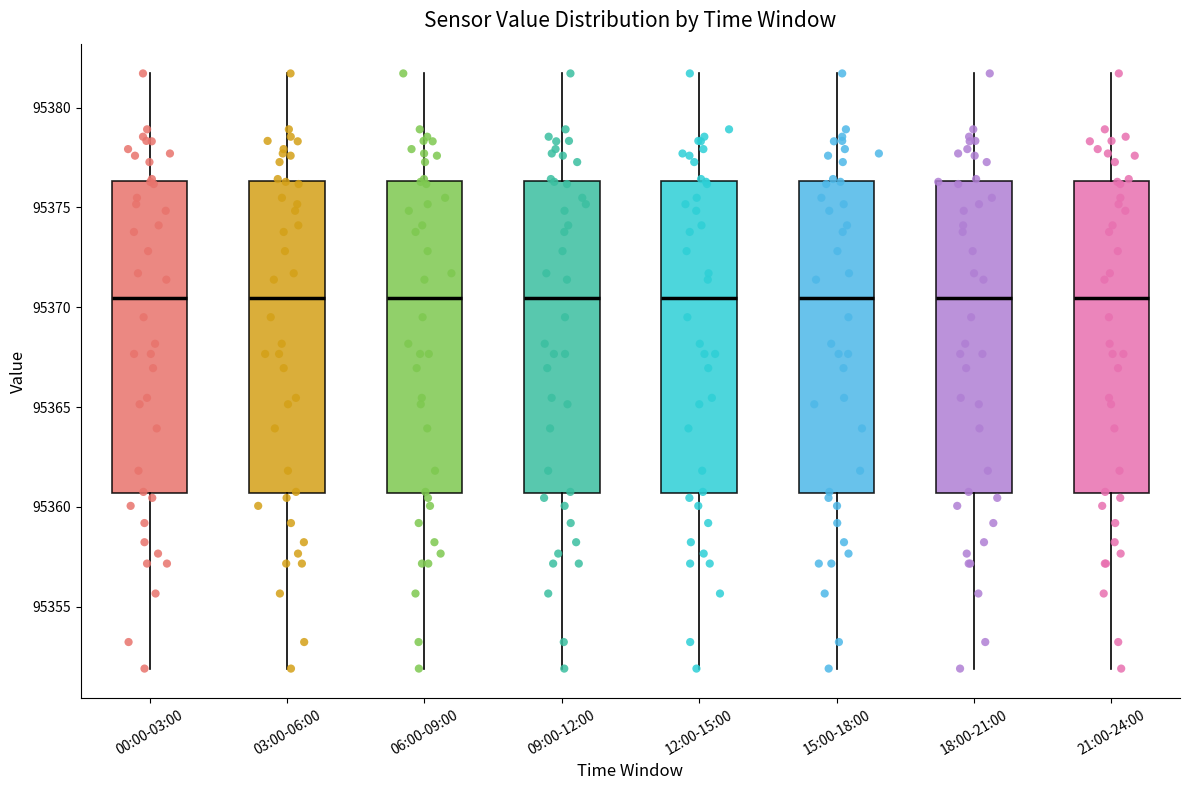

Reading left to right, read every box against the y-axis: the position of its median line, the range the box covers, and the ends of its whiskers. The values are not printed on the chart, so give them approximately, as read against the axis.

00:00-03:00: median 95370.5, box 95360.5 to 95376.5, whiskers 95352.0 to 95381.5
03:00-06:00: median 95370.5, box 95360.5 to 95376.5, whiskers 95352.0 to 95381.5
06:00-09:00: median 95370.5, box 95360.5 to 95376.5, whiskers 95352.0 to 95381.5
09:00-12:00: median 95370.5, box 95360.5 to 95376.5, whiskers 95352.0 to 95381.5
12:00-15:00: median 95370.5, box 95360.5 to 95376.5, whiskers 95352.0 to 95381.5
15:00-18:00: median 95370.5, box 95360.5 to 95376.5, whiskers 95352.0 to 95381.5
18:00-21:00: median 95370.5, box 95360.5 to 95376.5, whiskers 95352.0 to 95381.5
21:00-24:00: median 95370.5, box 95360.5 to 95376.5, whiskers 95352.0 to 95381.5